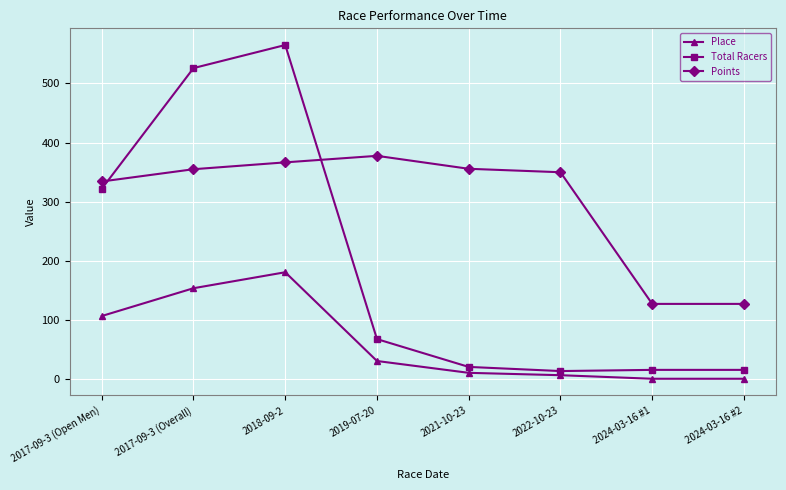

How many data points does each series have?

8